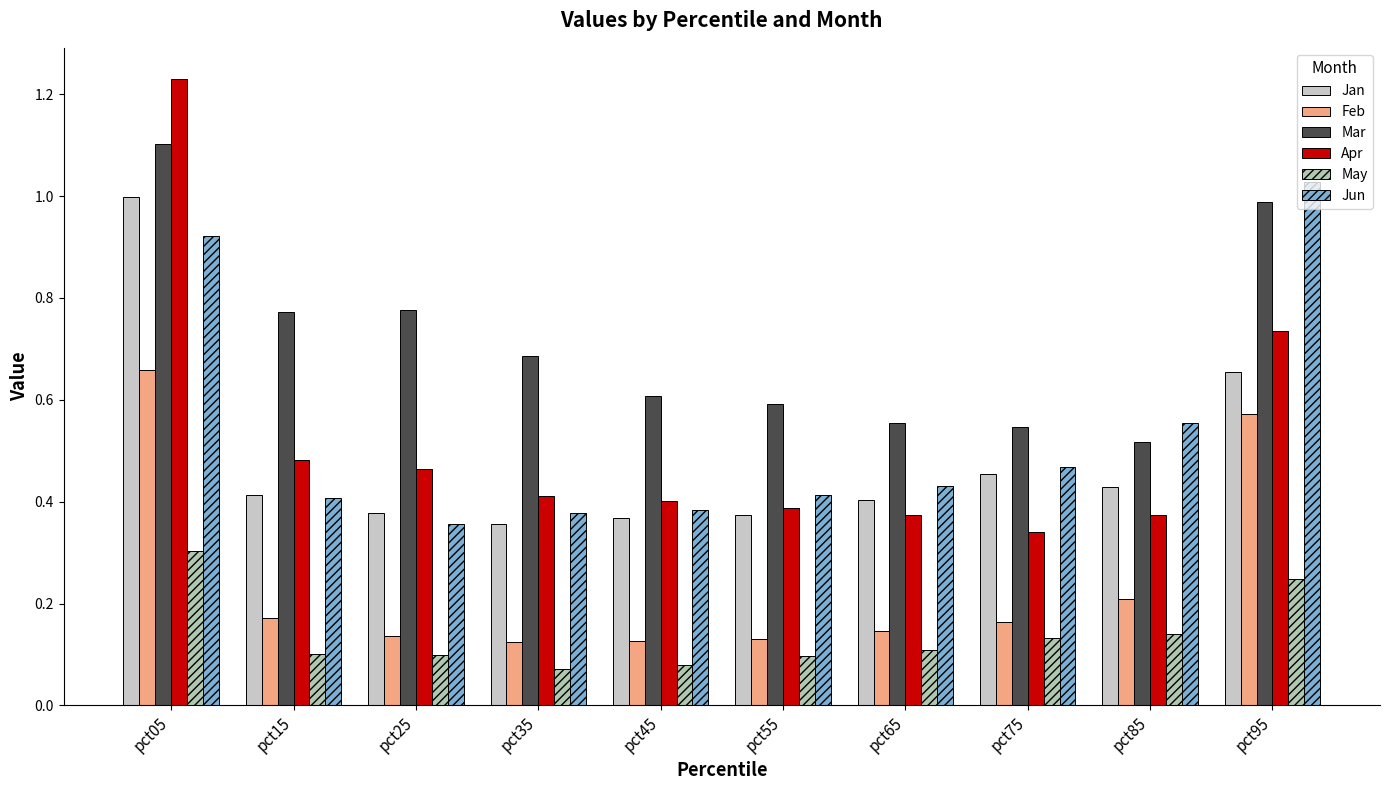

What is the highest value of the Feb series?

0.7